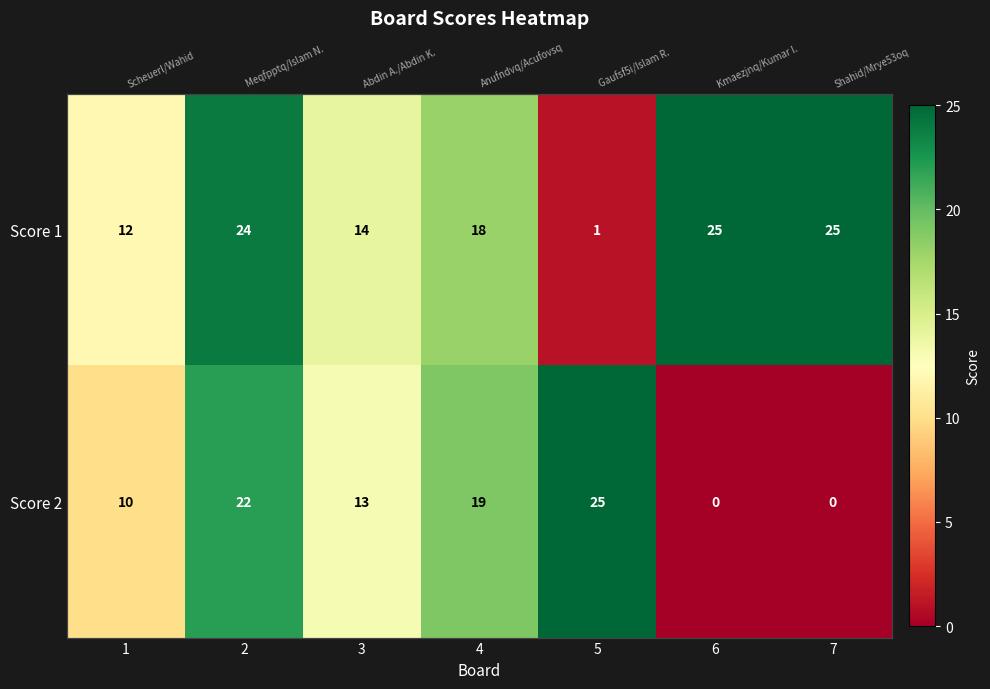

True or false: Score 2 has a value of 22 at 2.

True